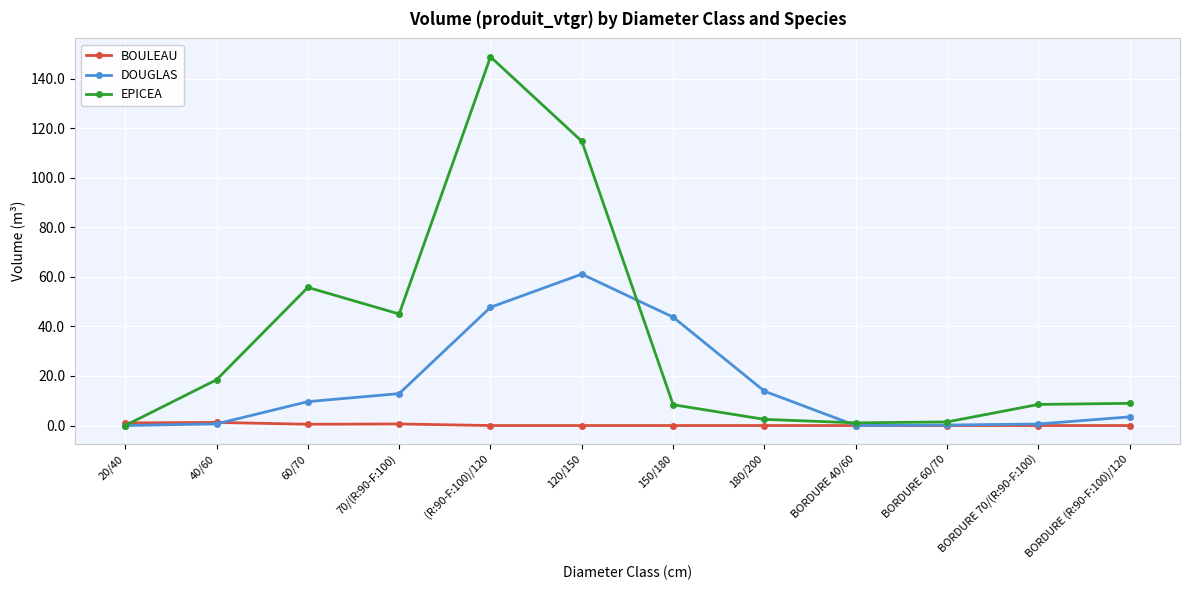

Where is the first local maximum for EPICEA?

60/70